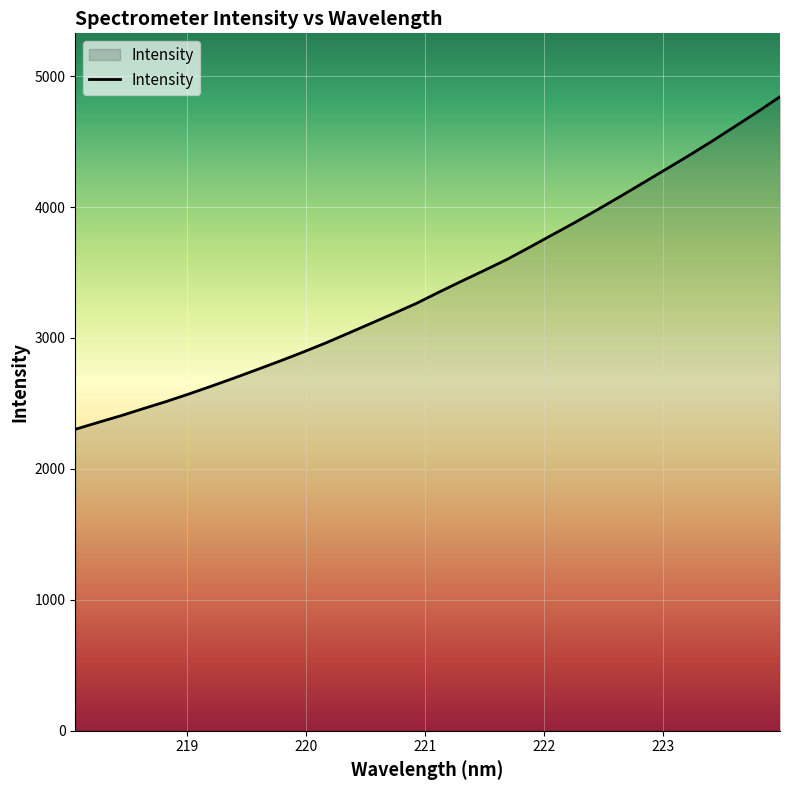

What is the minimum value shown in the chart?

2302.6